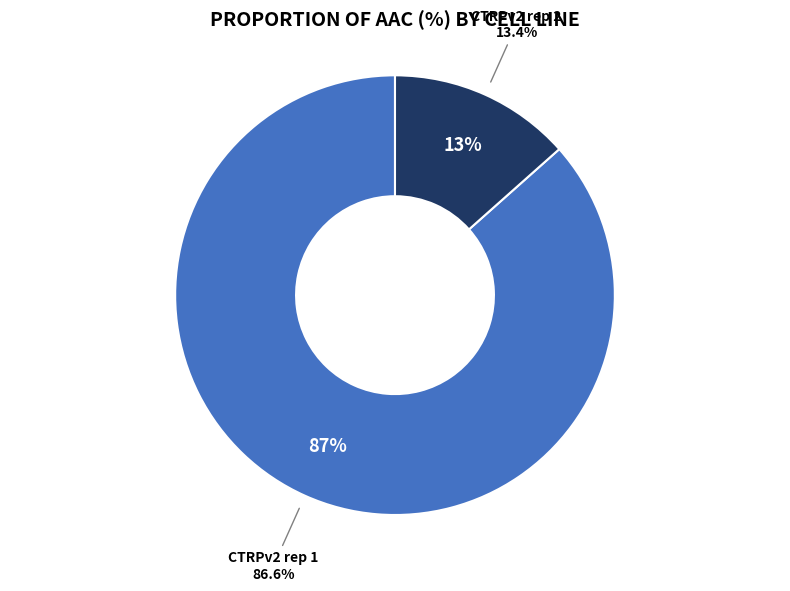

Is it true that CTRPv2 rep 1 is 99% of the pie?

False